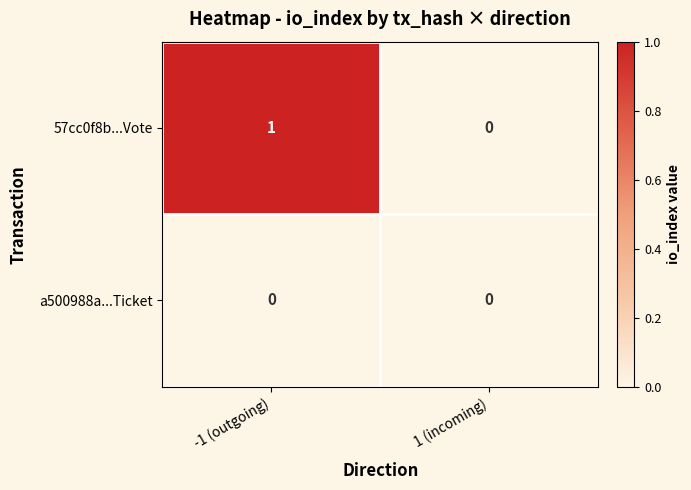

Rank the series by their maximum value, from highest to lowest.

57cc0f8b...Vote, a500988a...Ticket